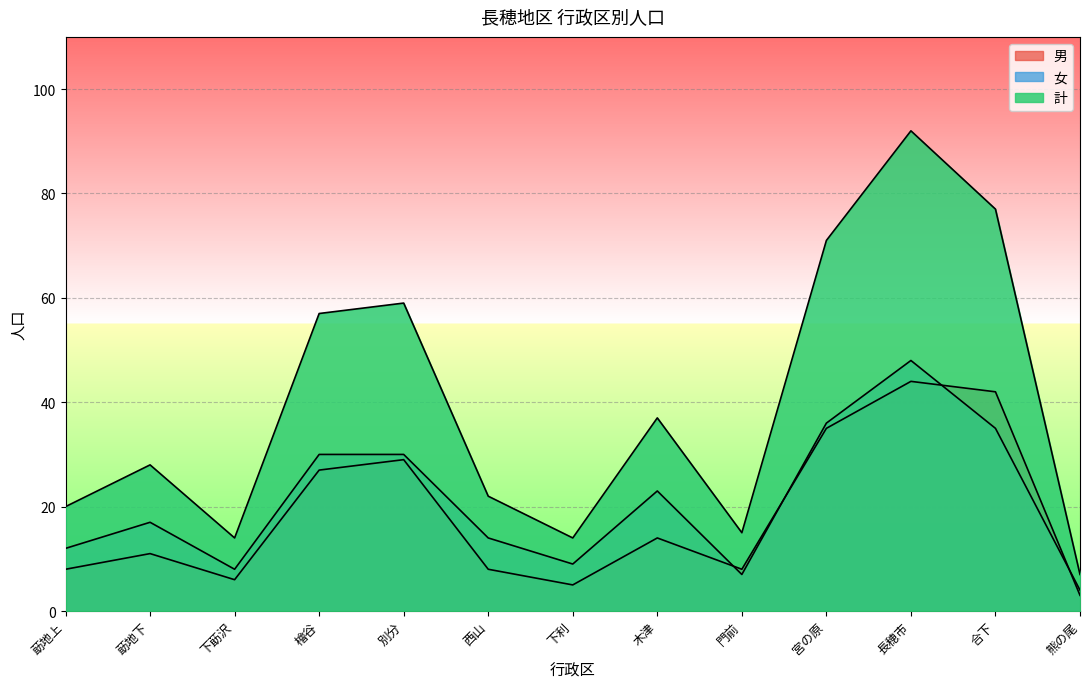

Which series has the largest range (max minus min)?

計